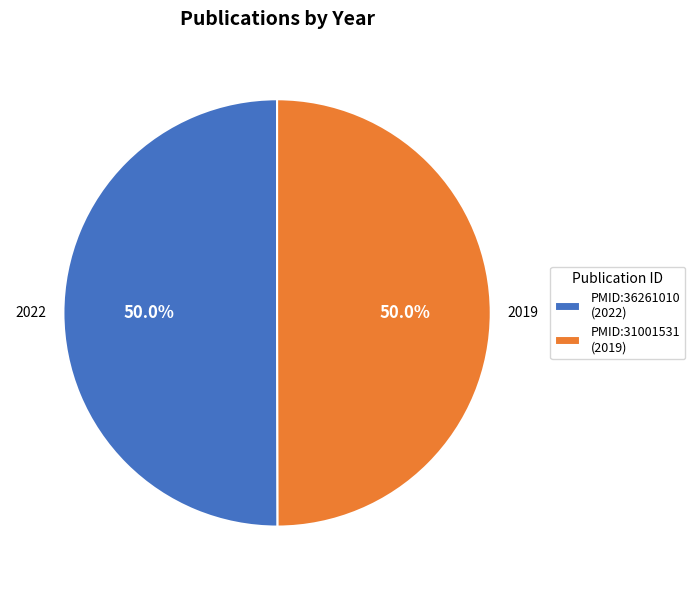

Combined, what portion of the pie is PMID:31001531 (2019) and PMID:36261010 (2022)?

100.0%